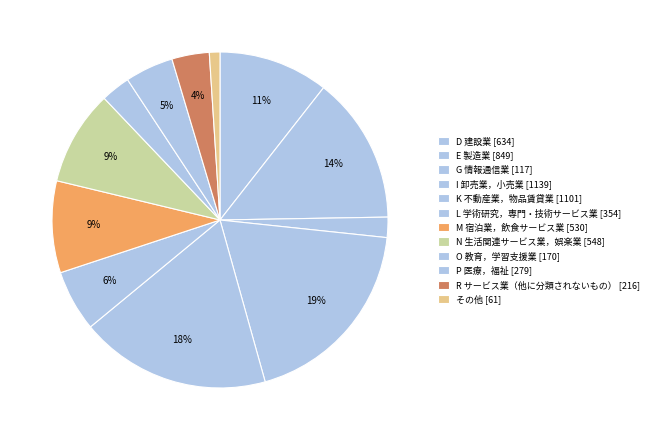

How many segments does this pie chart have?

12